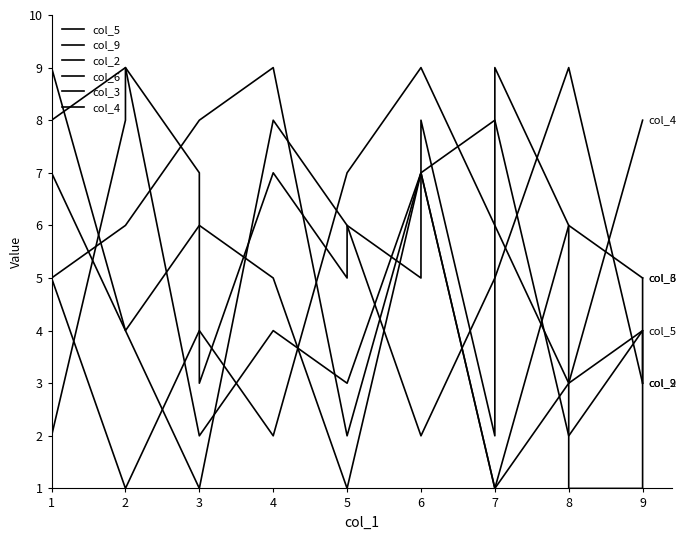

Which category has the lowest value in the col_9 series?

3